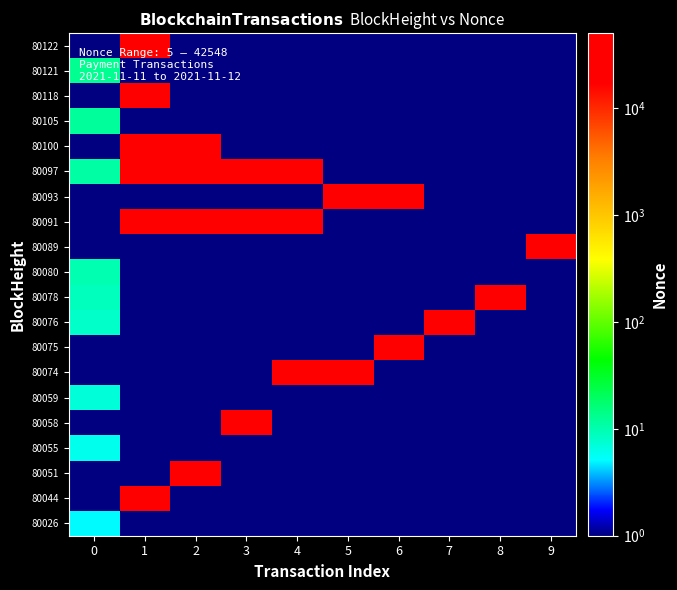

Reading right to left, extract all data points from this chart.

80026: 9=0.1	8=0.1	7=0.1	6=0.1	5=0.1	4=0.1	3=0.1	2=0.1	1=0.1	0=5.0
80044: 9=0.1	8=0.1	7=0.1	6=0.1	5=0.1	4=0.1	3=0.1	2=0.1	1=42433.0	0=0.1
80051: 9=0.1	8=0.1	7=0.1	6=0.1	5=0.1	4=0.1	3=0.1	2=42443.0	1=0.1	0=0.1
80055: 9=0.1	8=0.1	7=0.1	6=0.1	5=0.1	4=0.1	3=0.1	2=0.1	1=0.1	0=6.0
80058: 9=0.1	8=0.1	7=0.1	6=0.1	5=0.1	4=0.1	3=42463.0	2=0.1	1=0.1	0=0.1
80059: 9=0.1	8=0.1	7=0.1	6=0.1	5=0.1	4=0.1	3=0.1	2=0.1	1=0.1	0=7.0
80074: 9=0.1	8=0.1	7=0.1	6=0.1	5=42483.0	4=42484.0	3=0.1	2=0.1	1=0.1	0=0.1
80075: 9=0.1	8=0.1	7=0.1	6=42489.0	5=0.1	4=0.1	3=0.1	2=0.1	1=0.1	0=0.1
80076: 9=0.1	8=0.1	7=42499.0	6=0.1	5=0.1	4=0.1	3=0.1	2=0.1	1=0.1	0=8.0
80078: 9=0.1	8=42502.0	7=0.1	6=0.1	5=0.1	4=0.1	3=0.1	2=0.1	1=0.1	0=9.0
80080: 9=0.1	8=0.1	7=0.1	6=0.1	5=0.1	4=0.1	3=0.1	2=0.1	1=0.1	0=10.0
80089: 9=42511.0	8=0.1	7=0.1	6=0.1	5=0.1	4=0.1	3=0.1	2=0.1	1=0.1	0=0.1
80091: 9=0.1	8=0.1	7=0.1	6=0.1	5=0.1	4=42518.0	3=42517.0	2=42515.0	1=42513.0	0=0.1
80093: 9=0.1	8=0.1	7=0.1	6=42520.0	5=42519.0	4=0.1	3=0.1	2=0.1	1=0.1	0=0.1
80097: 9=0.1	8=0.1	7=0.1	6=0.1	5=0.1	4=42526.0	3=42525.0	2=42524.0	1=42523.0	0=11.0
80100: 9=0.1	8=0.1	7=0.1	6=0.1	5=0.1	4=0.1	3=0.1	2=42528.0	1=42527.0	0=0.1
80105: 9=0.1	8=0.1	7=0.1	6=0.1	5=0.1	4=0.1	3=0.1	2=0.1	1=0.1	0=12.0
80118: 9=0.1	8=0.1	7=0.1	6=0.1	5=0.1	4=0.1	3=0.1	2=0.1	1=42546.0	0=0.1
80121: 9=0.1	8=0.1	7=0.1	6=0.1	5=0.1	4=0.1	3=0.1	2=0.1	1=0.1	0=13.0
80122: 9=0.1	8=0.1	7=0.1	6=0.1	5=0.1	4=0.1	3=0.1	2=0.1	1=42548.0	0=0.1